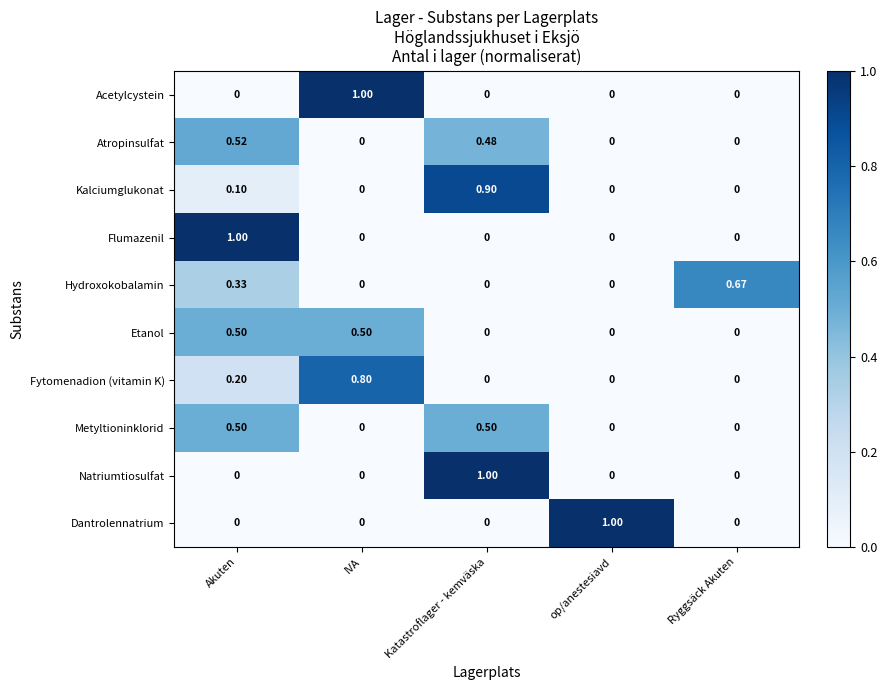

Is the value of Metyltioninklorid at Katastroflager - kemväska greater than the value of Acetylcystein at Katastroflager - kemväska?

Yes